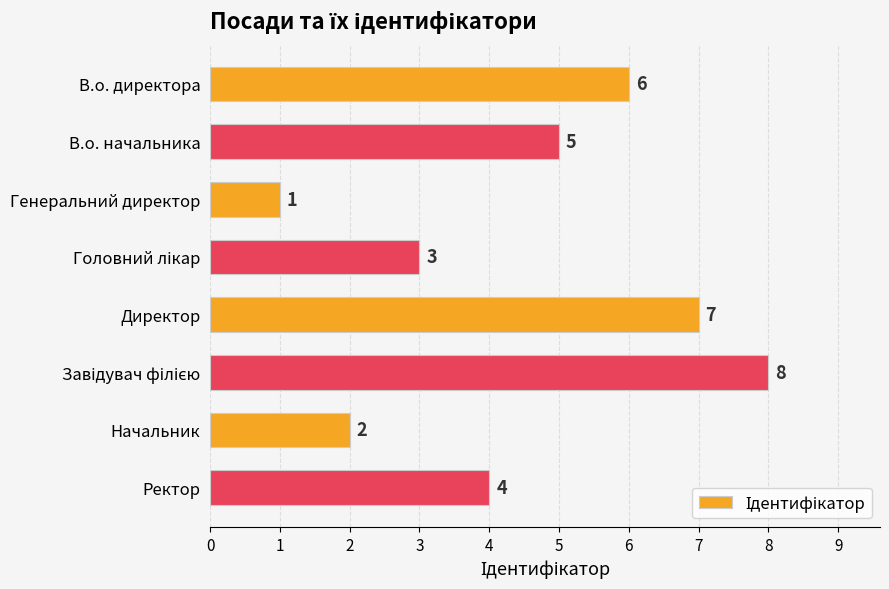

Where is the data nearest to the value 4?

Ректор